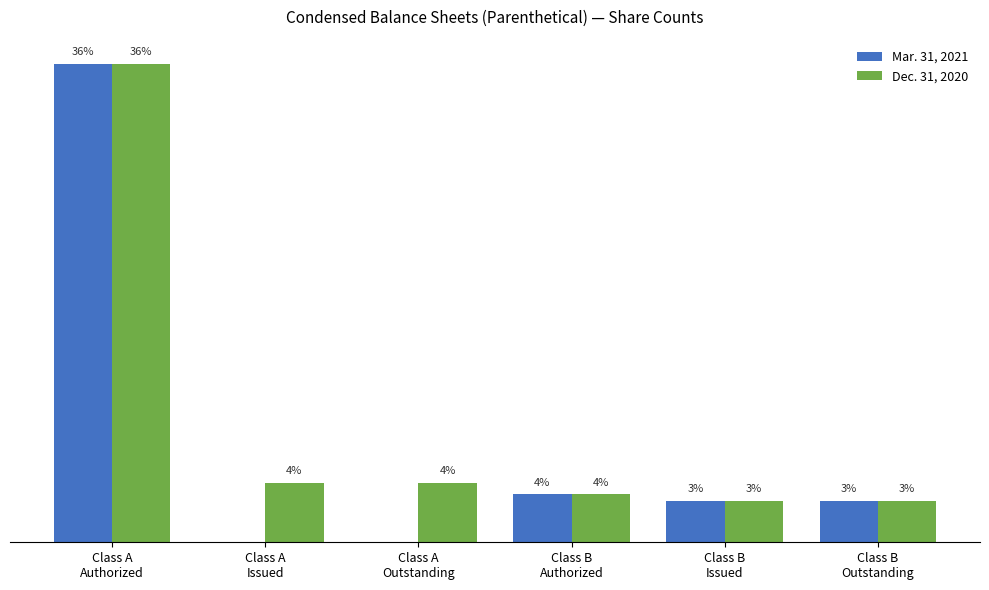

Which series changed the most between Class A
Issued and Class B
Authorized?

Mar. 31, 2021